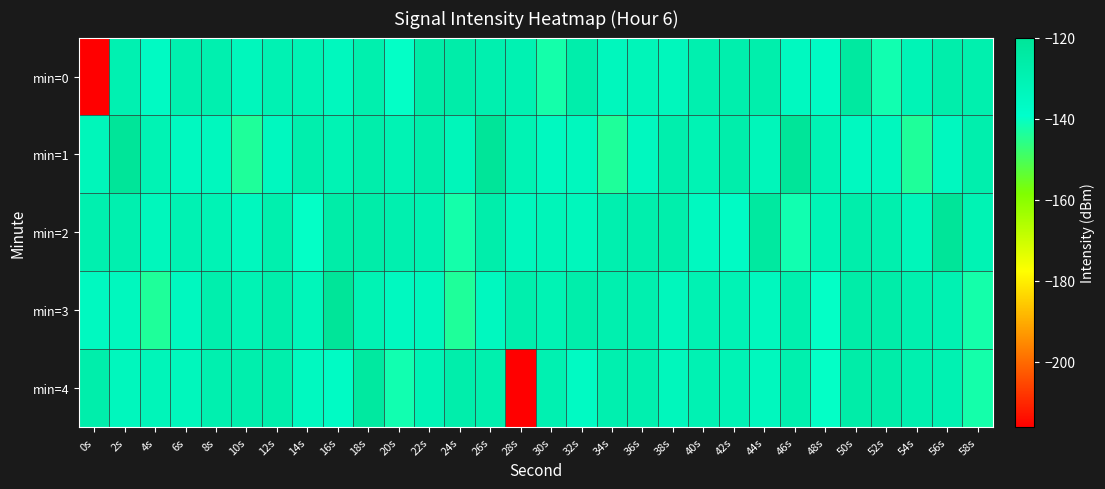

What is the difference between the highest and lowest values at 58s?

14.4